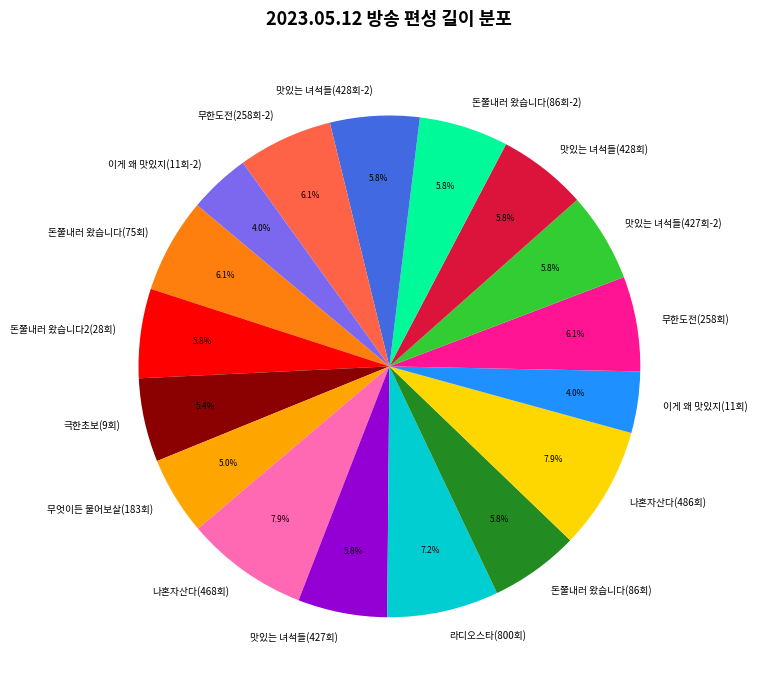

Which has a higher value, 이게 왜 맛있지(11회-2) or 극한초보(9회)?

극한초보(9회)